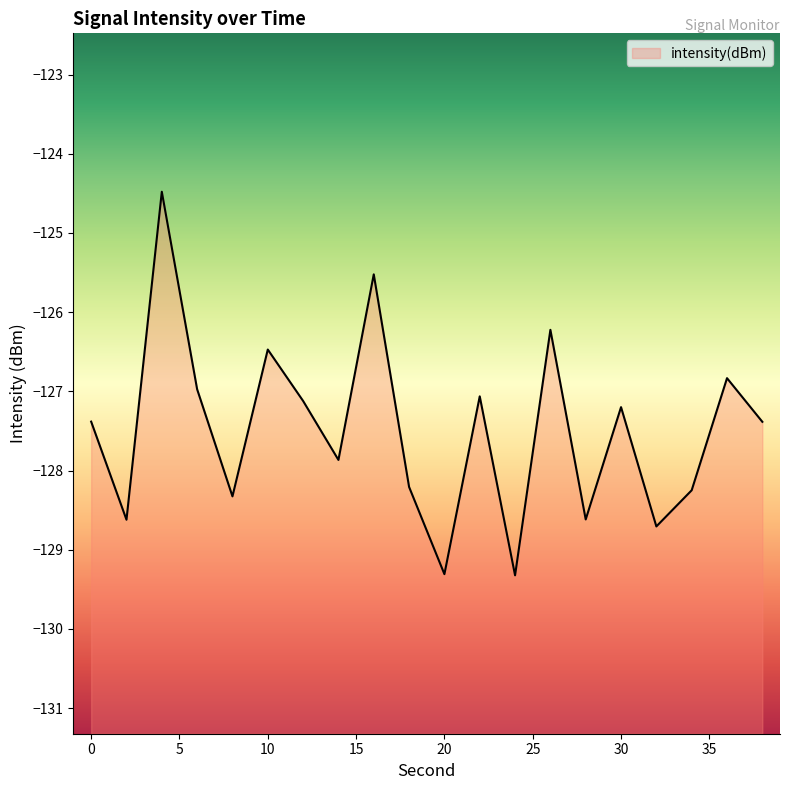

Count the number of categories in the chart.

20